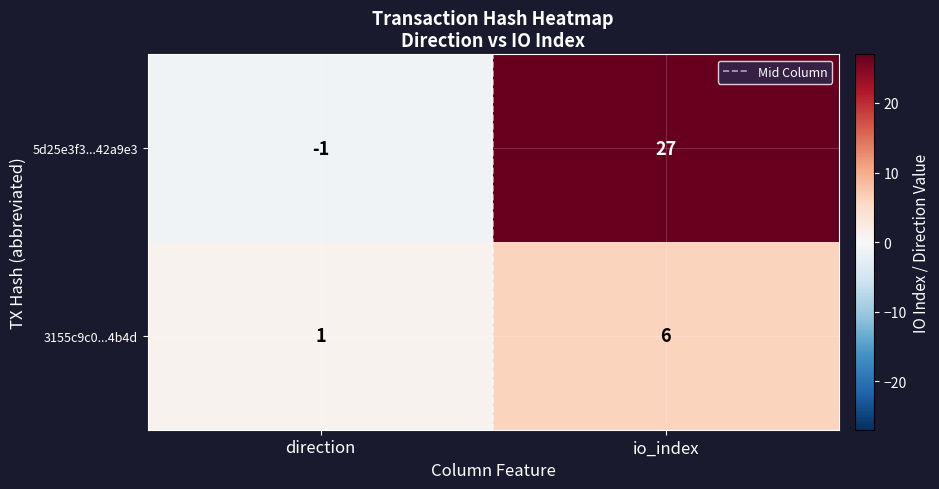

What is the difference between the maximum and minimum values in the 3155c9c0...4b4d series?

5